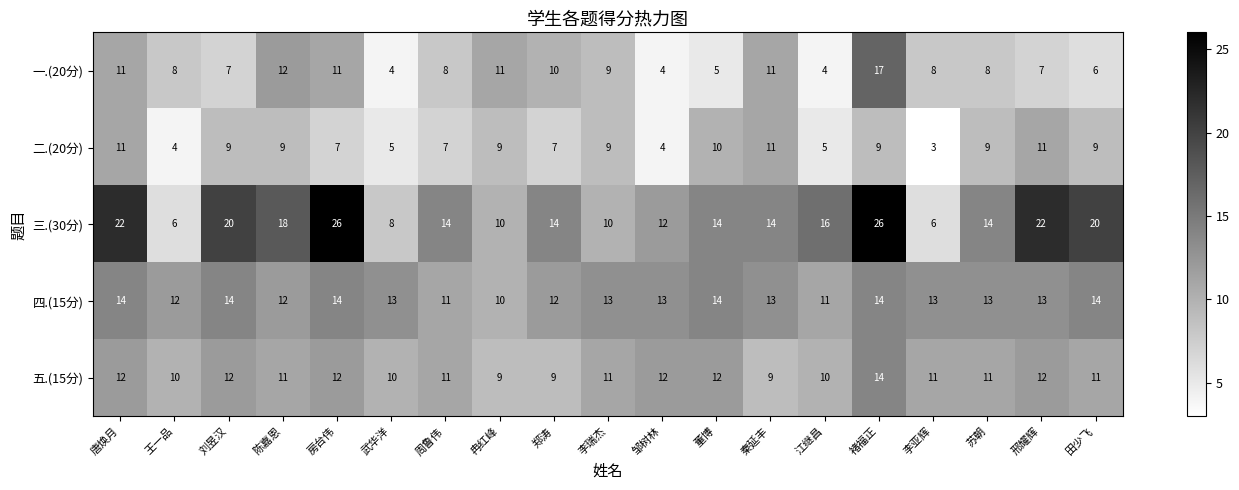

What is the difference between the second highest and second lowest values in the 四.(15分) series?

3